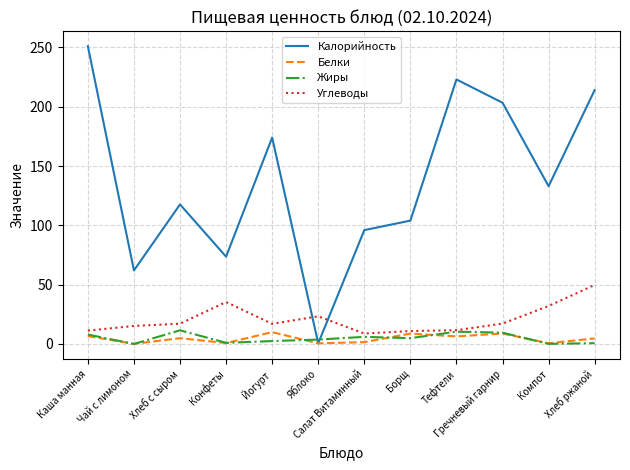

What is the greatest value displayed?

251.0